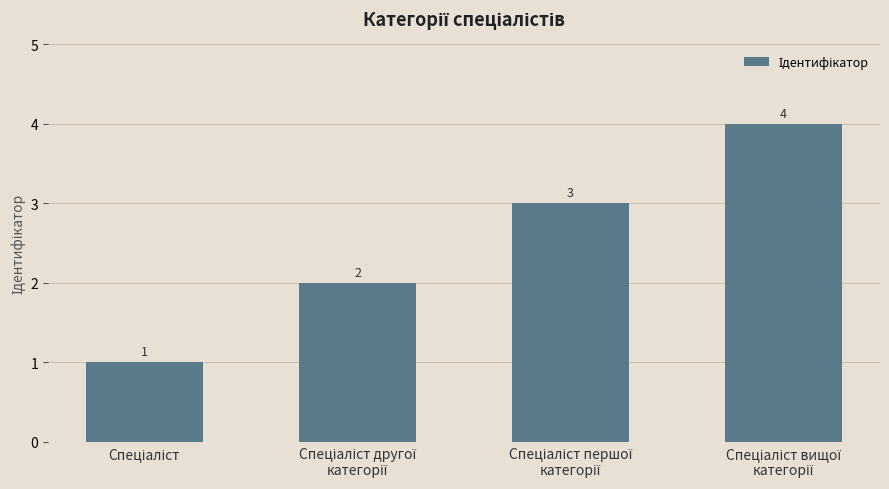

What is the difference between the second highest and minimum values?

2